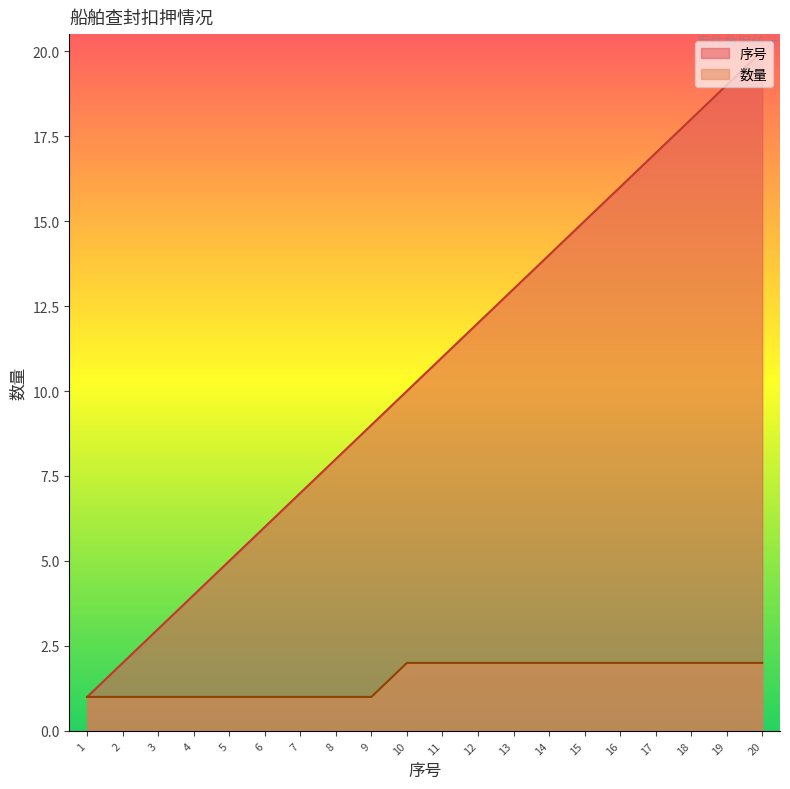

How many lines are shown in the chart?

2